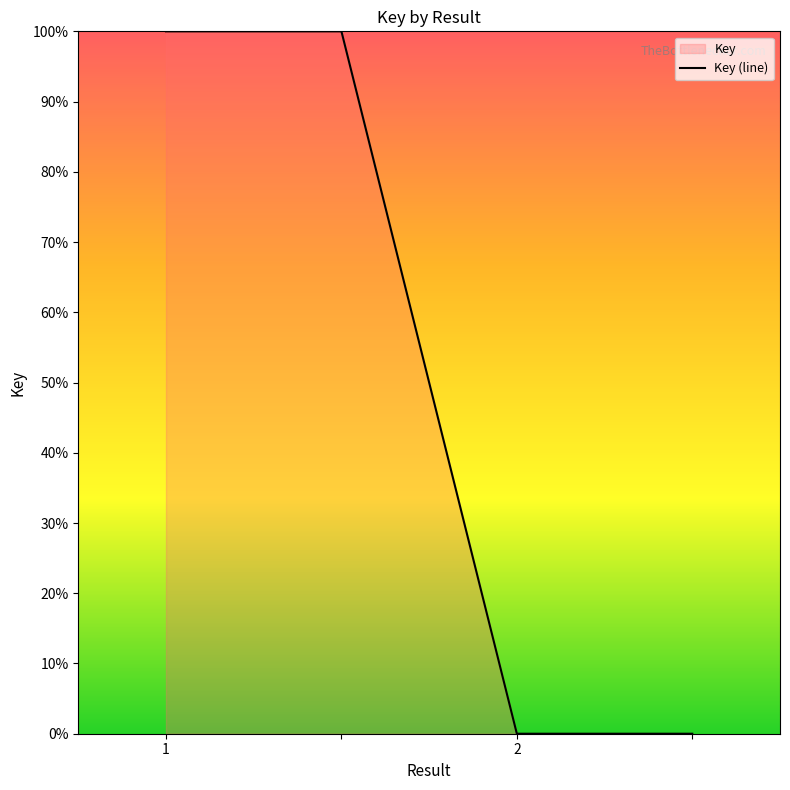

Rank the categories by value from lowest to highest.

2, , 1, 